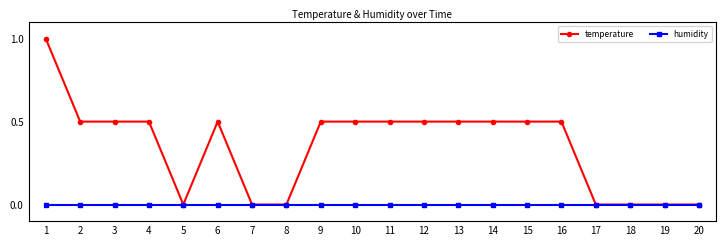

What is the spread (max minus min) of values at 1?

1.0